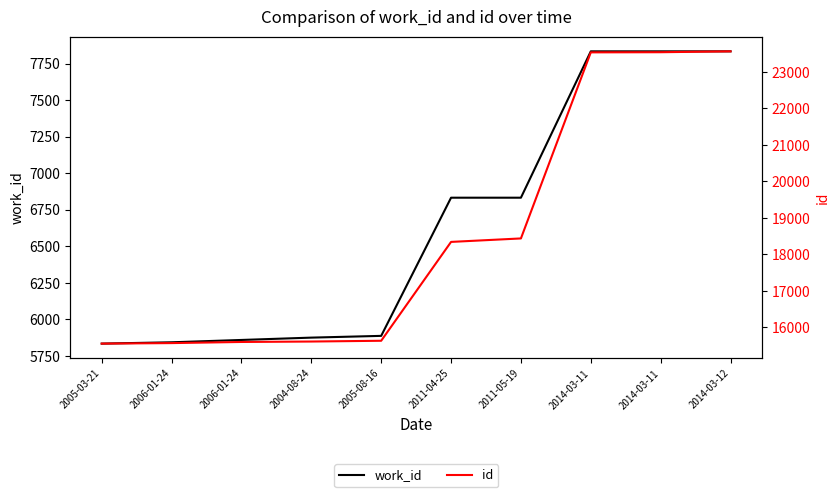

At which label does work_id first exceed 6833?

2014-03-11